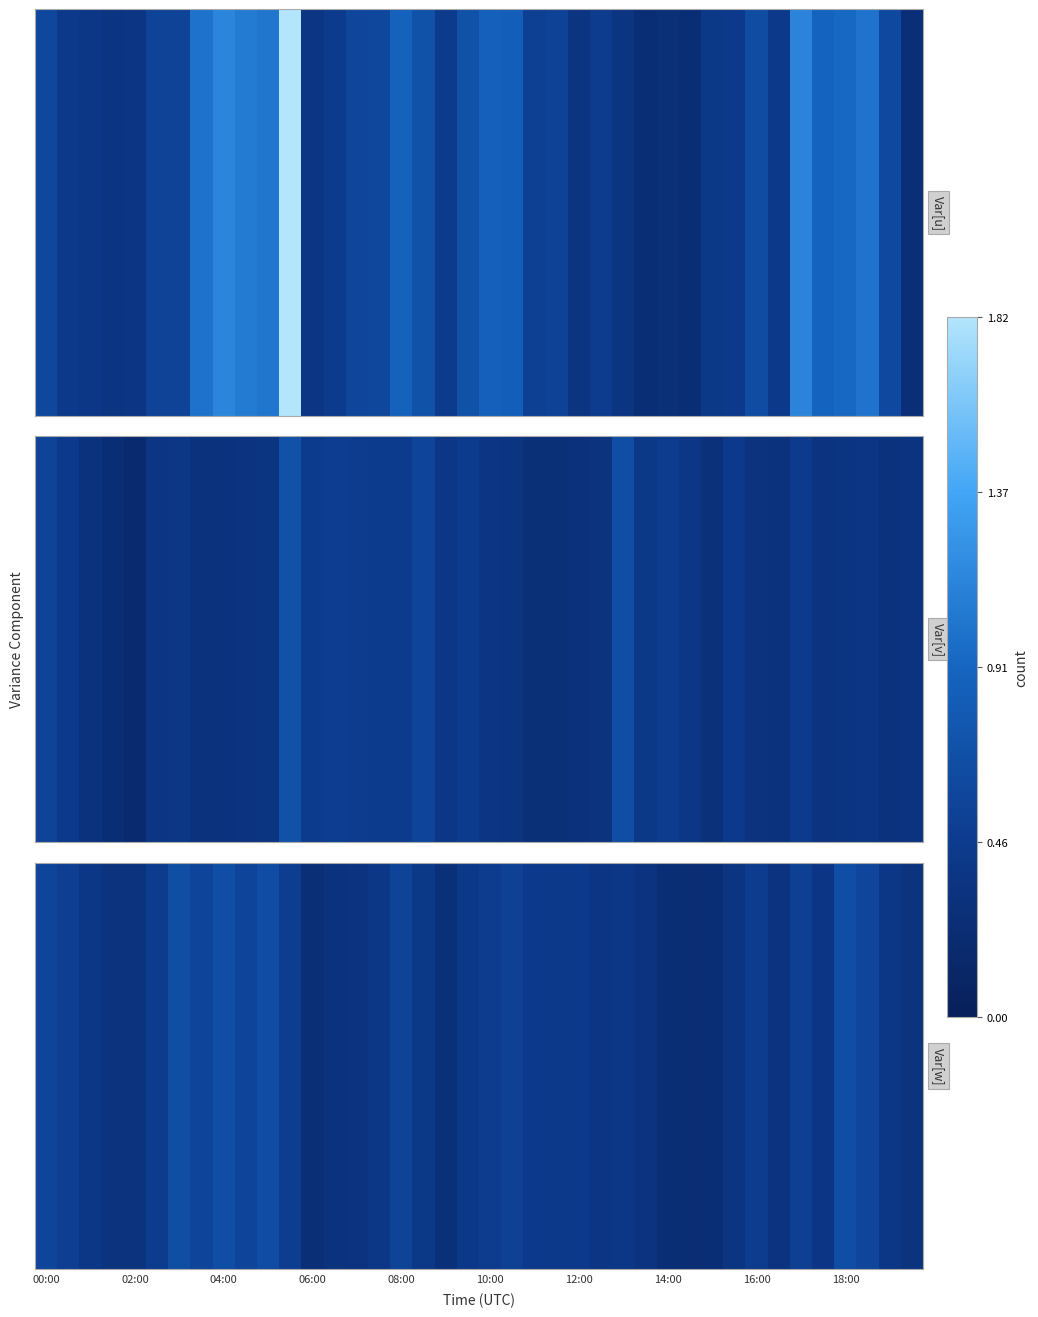

What is the average value?

0.4